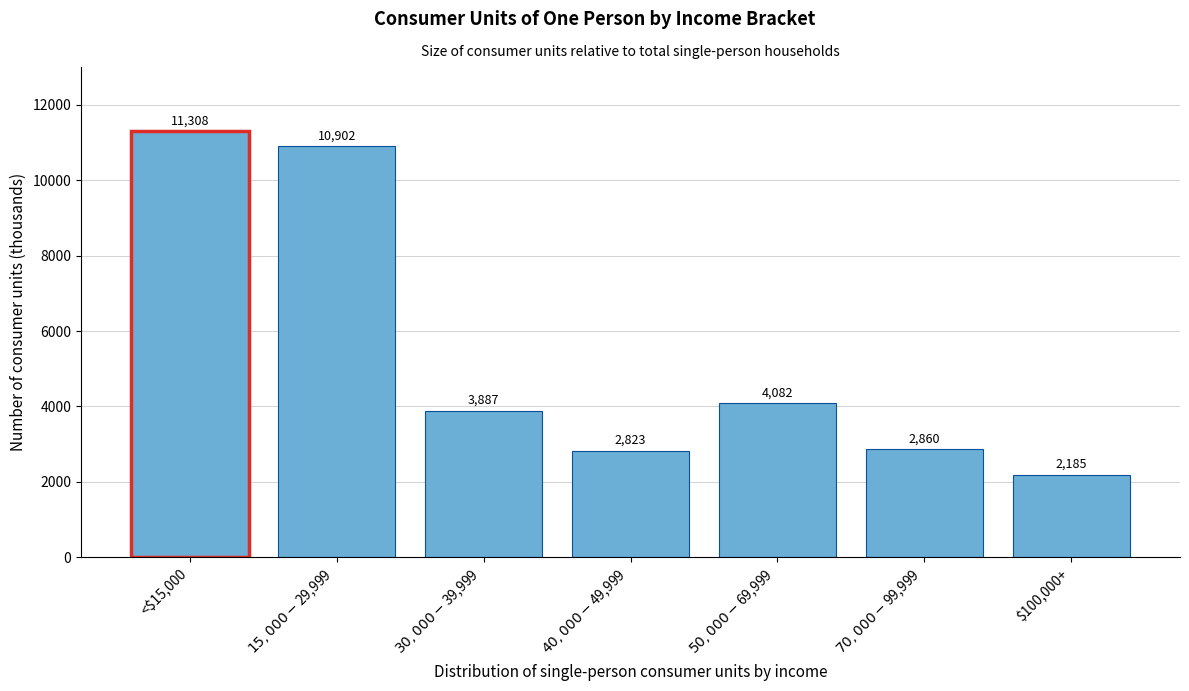

Reading left to right, what are all the values shown in this chart?

11308	10902	3887	2823	4082	2860	2185